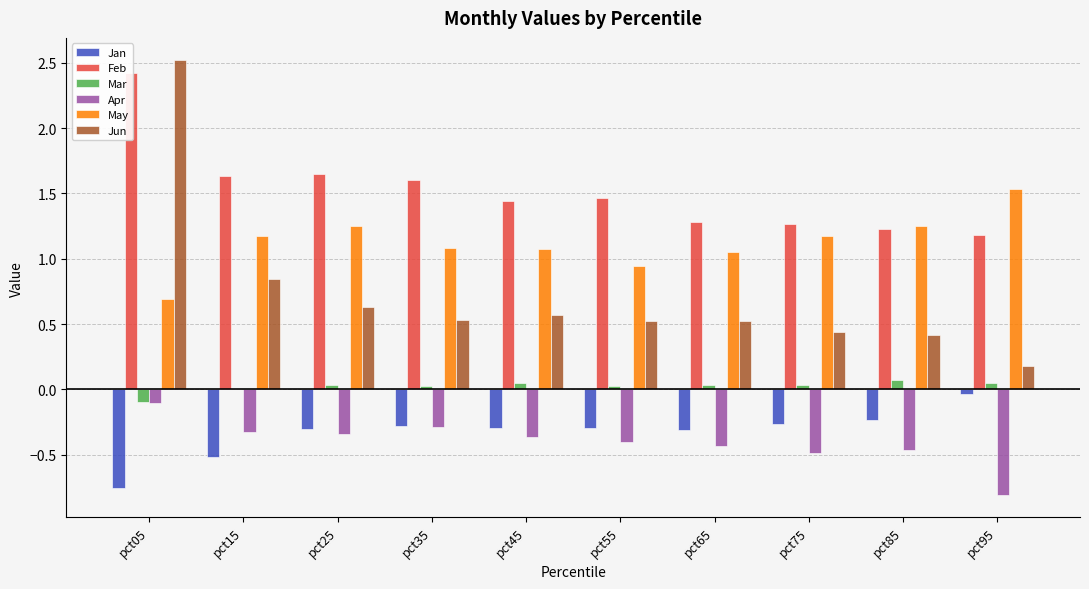

The Jan series shows -0.5 at pct45. True or false?

False